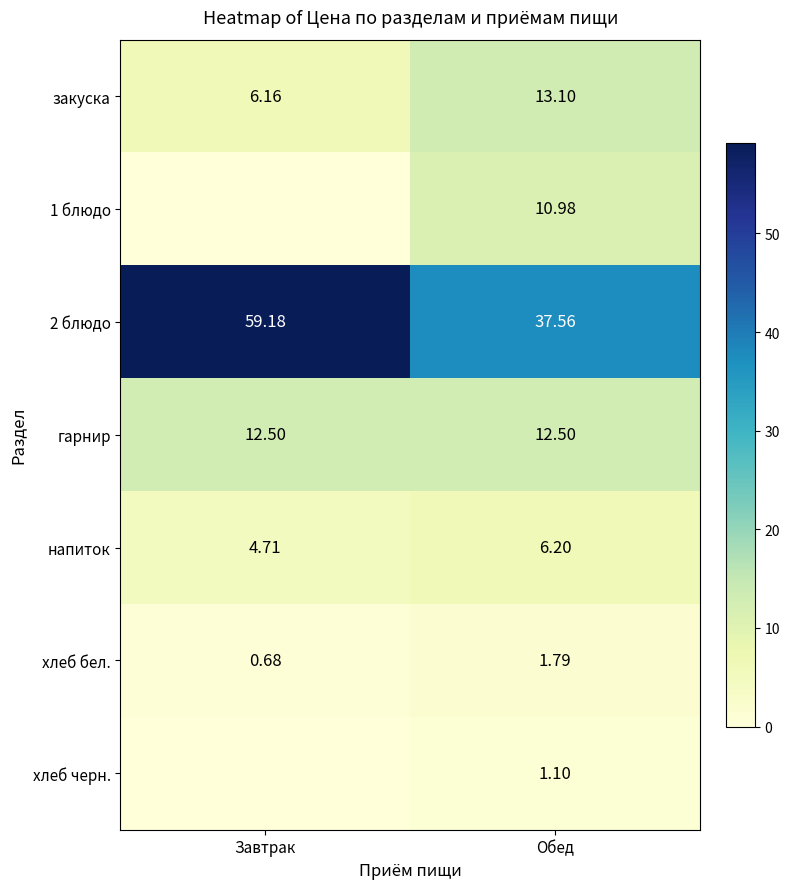

What is the sum of the закуска values at Обед and Завтрак?

19.3